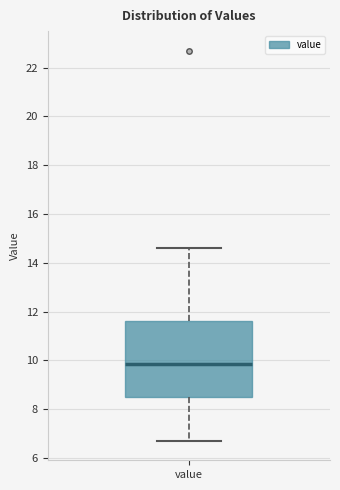

Read this box plot against the y-axis: the position of the median line, the range covered by the box, and the ends of both whiskers. The values are not printed on the chart, so give them approximately, as read against the axis.

median 9.8, box 8.4 to 11.6, whiskers 6.8 to 14.6